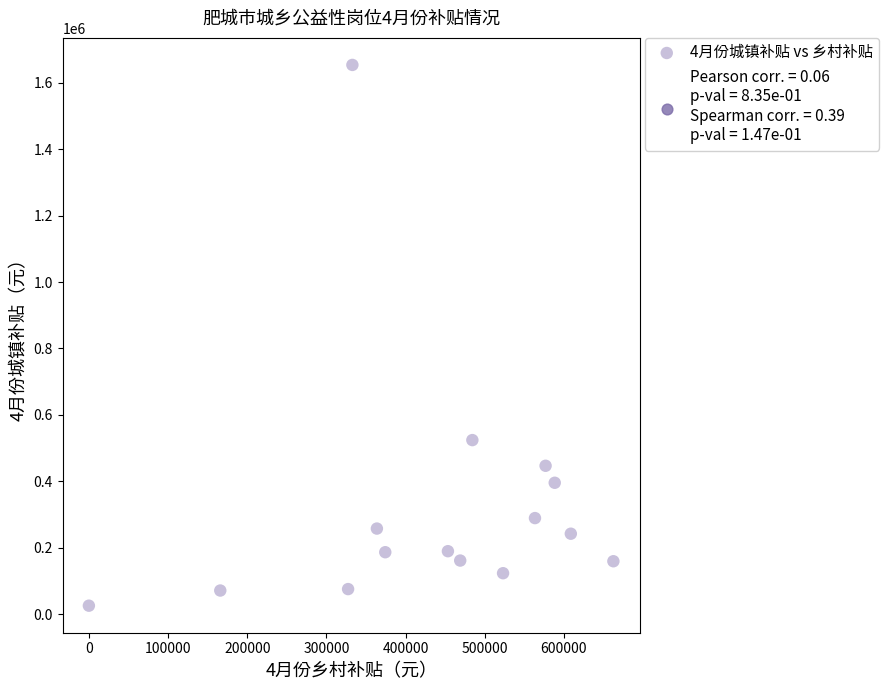

What Y value in the scatter plot is closest to 839679?

524329.7